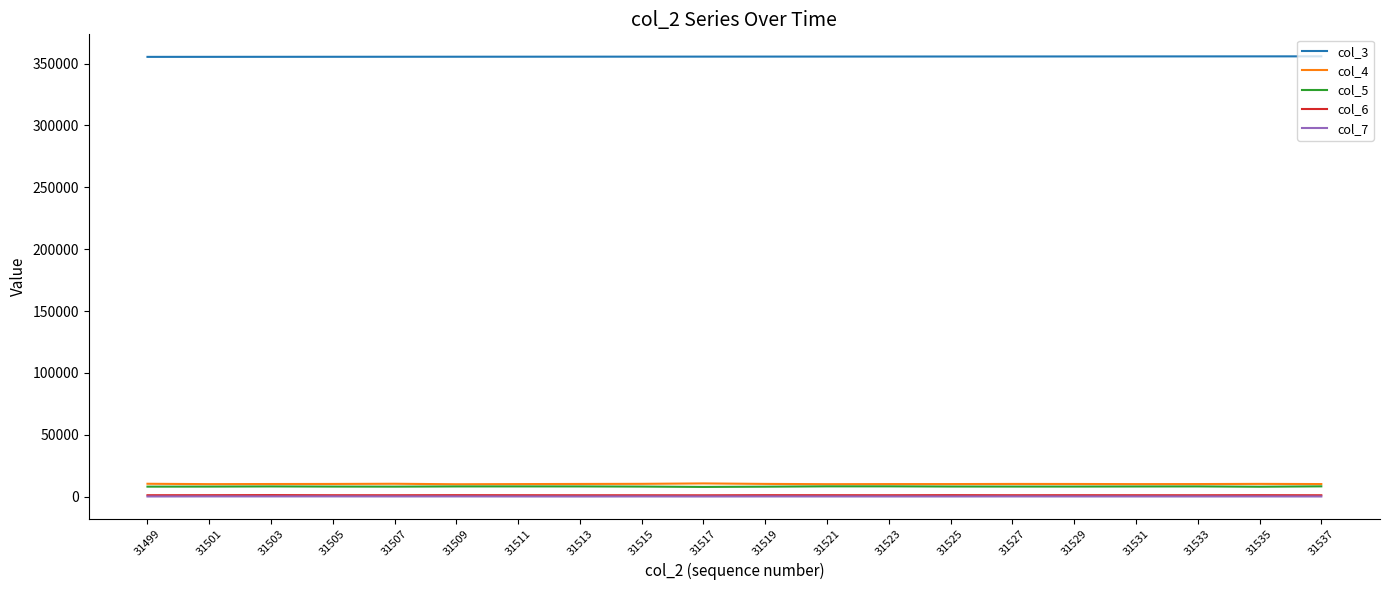

Is the value of col_5 at 31505 greater than the value of col_7 at 31529?

Yes